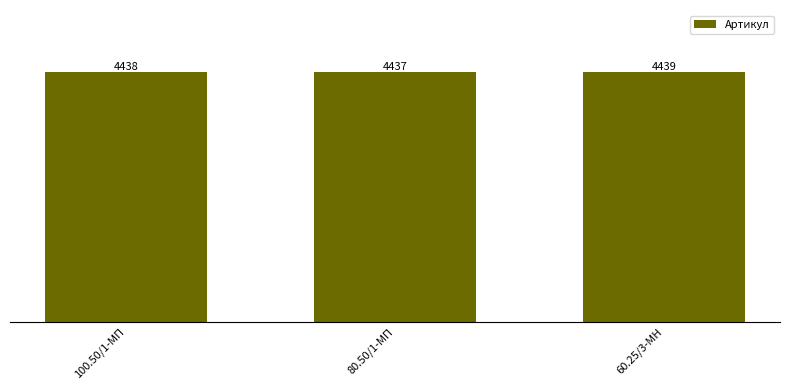

Where is the data nearest to the value 4438?

100.50/1-МП